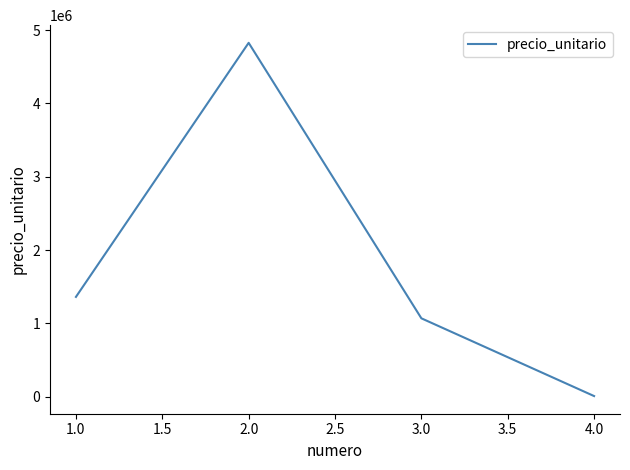

Where is the first local maximum?

2.0